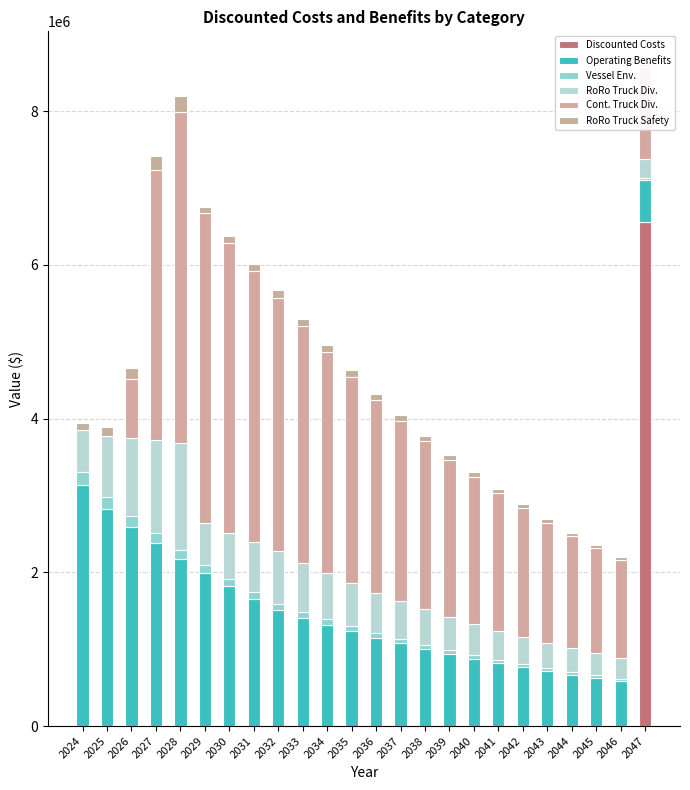

Reading left to right, extract all data points from this chart.

Discounted Costs: 2024=0.0	2025=0.0	2026=0.0	2027=0.0	2028=0.0	2029=0.0	2030=0.0	2031=0.0	2032=0.0	2033=0.0	2034=0.0	2035=0.0	2036=0.0	2037=0.0	2038=0.0	2039=0.0	2040=0.0	2041=0.0	2042=0.0	2043=0.0	2044=0.0	2045=0.0	2046=0.0	2047=6551129.2
Operating Benefits: 2024=3138277.3	2025=2821020.3	2026=2591401.7	2027=2377450.0	2028=2172383.1	2029=1988019.6	2030=1816716.4	2031=1658177.1	2032=1509767.1	2033=1410997.3	2034=1318689.1	2035=1232419.7	2036=1151794.1	2037=1076443.1	2038=1006021.6	2039=940207.1	2040=878698.2	2041=821213.3	2042=767489.1	2043=717279.5	2044=670354.7	2045=626499.7	2046=585513.7	2047=547209.1
Vessel Env.: 2024=170456.7	2025=157323.1	2026=143717.2	2027=131035.8	2028=117812.9	2029=107060.2	2030=97082.5	2031=87948.4	2032=79394.9	2033=74200.9	2034=69346.6	2035=64809.9	2036=60570.0	2037=56607.5	2038=52904.2	2039=49443.2	2040=46208.6	2041=43185.6	2042=40360.3	2043=37720.0	2044=35252.3	2045=32946.1	2046=30790.7	2047=28776.4
RoRo Truck Div.: 2024=548628.4	2025=788489.1	2026=1007503.8	2027=1207132.6	2028=1388738.1	2029=548336.8	2030=601028.3	2031=648617.2	2032=687186.3	2033=642230.2	2034=600215.2	2035=560948.7	2036=524251.2	2037=489954.4	2038=457901.3	2039=427945.1	2040=399948.7	2041=373783.8	2042=349330.7	2043=326477.3	2044=305118.9	2045=285157.9	2046=266502.7	2047=249067.9
Cont. Truck Div.: 2024=0.0	2025=0.0	2026=765821.9	2027=3520925.4	2028=4313735.0	2029=4031528.0	2030=3767783.2	2031=3521292.7	2032=3290927.8	2033=3075633.4	2034=2874423.8	2035=2686377.4	2036=2510633.0	2037=2346386.0	2038=2192884.1	2039=2049424.4	2040=1915349.9	2041=1790046.7	2042=1672940.8	2043=1563496.1	2044=1461211.3	2045=1365618.0	2046=1276278.5	2047=1192783.7
RoRo Truck Safety: 2024=82137.3	2025=118047.8	2026=150837.3	2027=180724.5	2028=207913.4	2029=82093.6	2030=89982.3	2031=97107.0	2032=102881.3	2033=96150.8	2034=89860.6	2035=83981.8	2036=78487.7	2037=73353.0	2038=68554.2	2039=64069.3	2040=59877.9	2041=55960.6	2042=52299.7	2043=48878.2	2044=45680.5	2045=42692.1	2046=39899.2	2047=37288.9